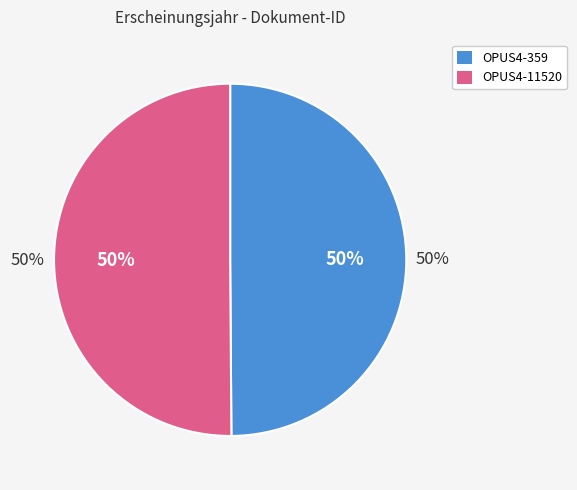

Rank the categories by value from lowest to highest.

OPUS4-359, OPUS4-11520